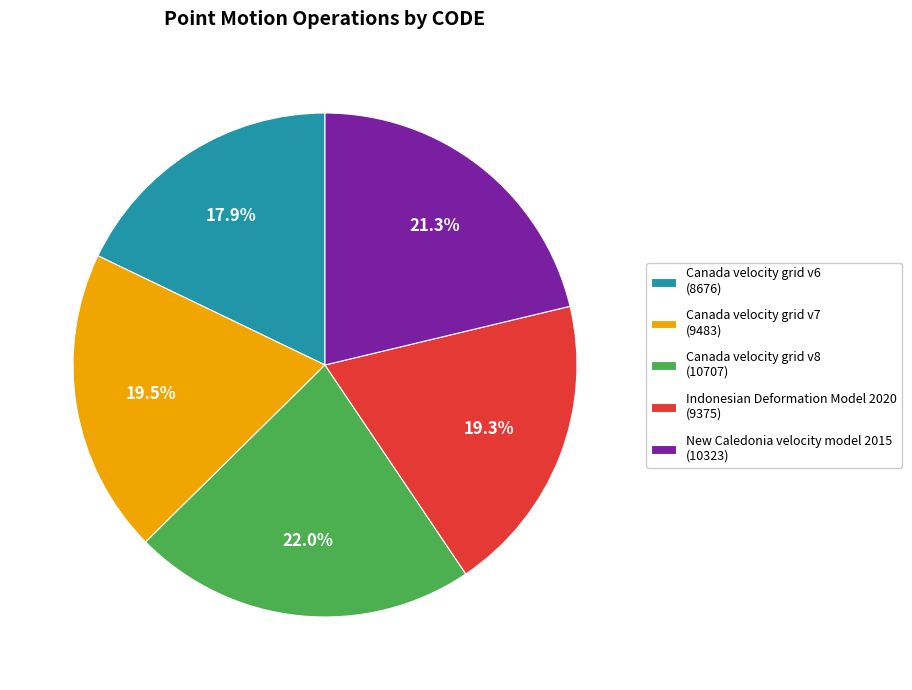

Is Canada velocity grid v8 the majority of the pie?

No